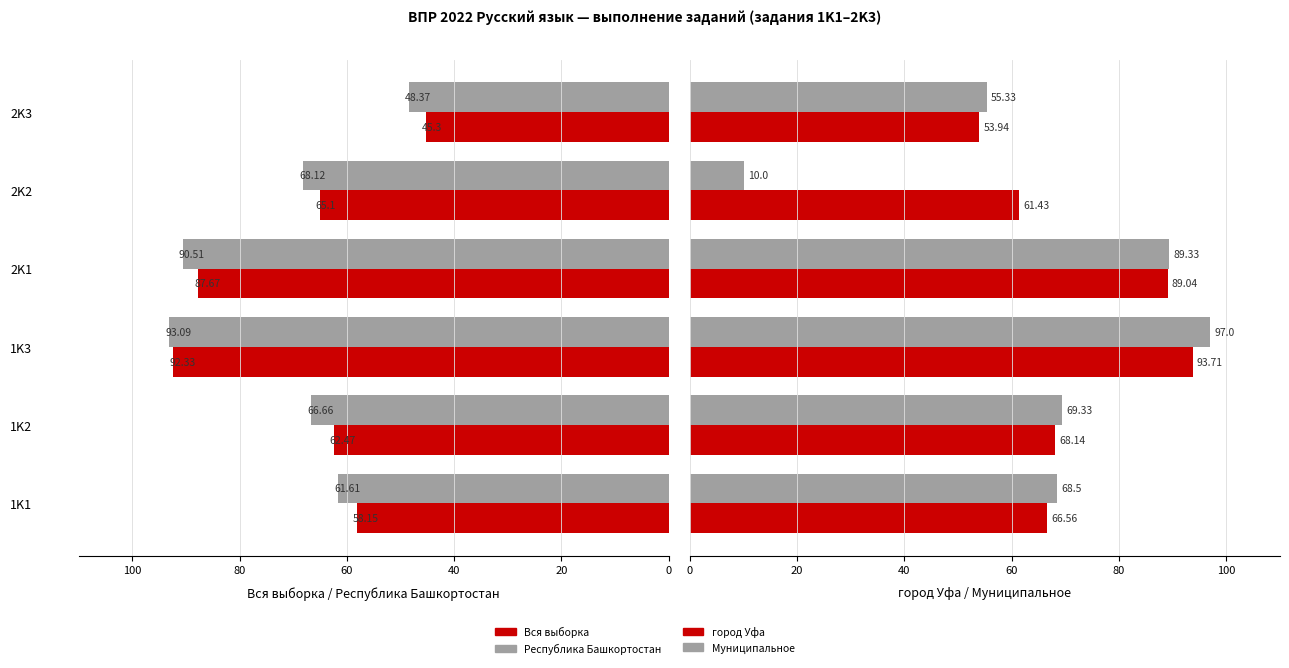

Reading left to right, what are all the values shown in this chart?

Вся выборка: 58.1	62.5	92.3	87.7	65.1	45.3
Республика Башкортостан: 61.6	66.7	93.1	90.5	68.1	48.4
город Уфа: 66.6	68.1	93.7	89.0	61.4	53.9
Муниципальное: 68.5	69.3	97.0	89.3	10.0	55.3